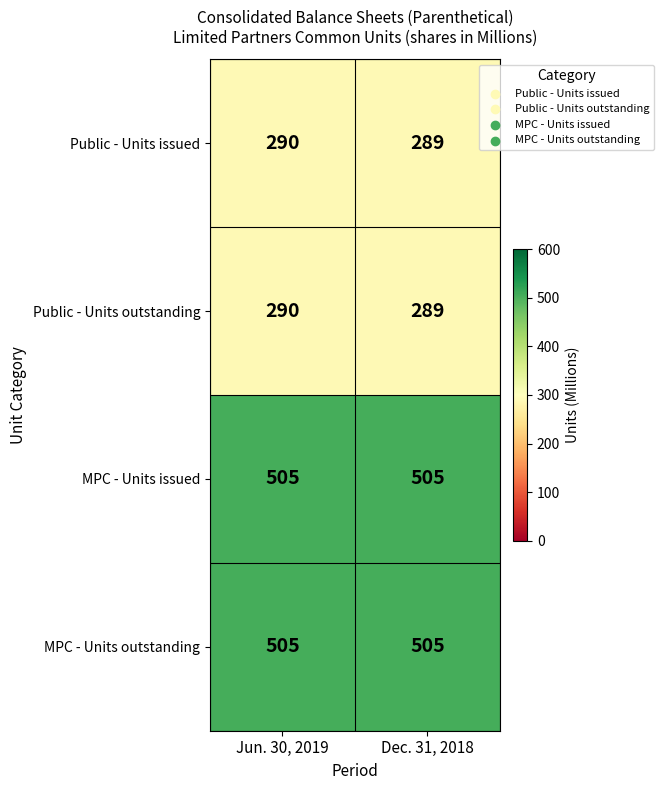

What is the difference between the highest and lowest values at Jun. 30, 2019?

215